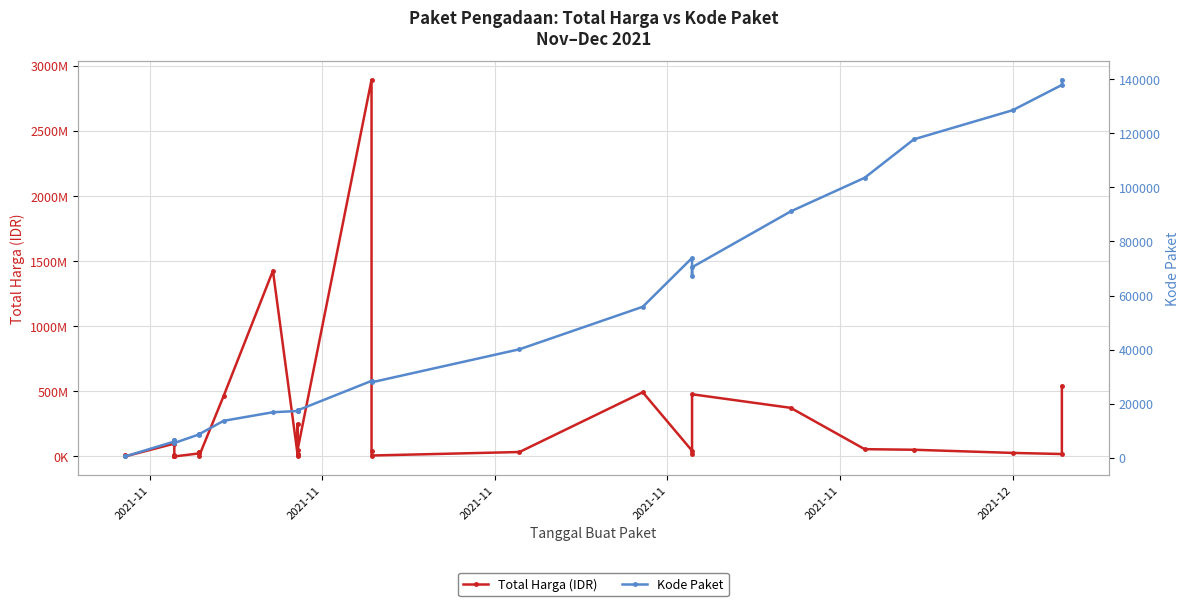

True or false: Kode Paket and Total Harga (IDR) intersect in this chart.

False